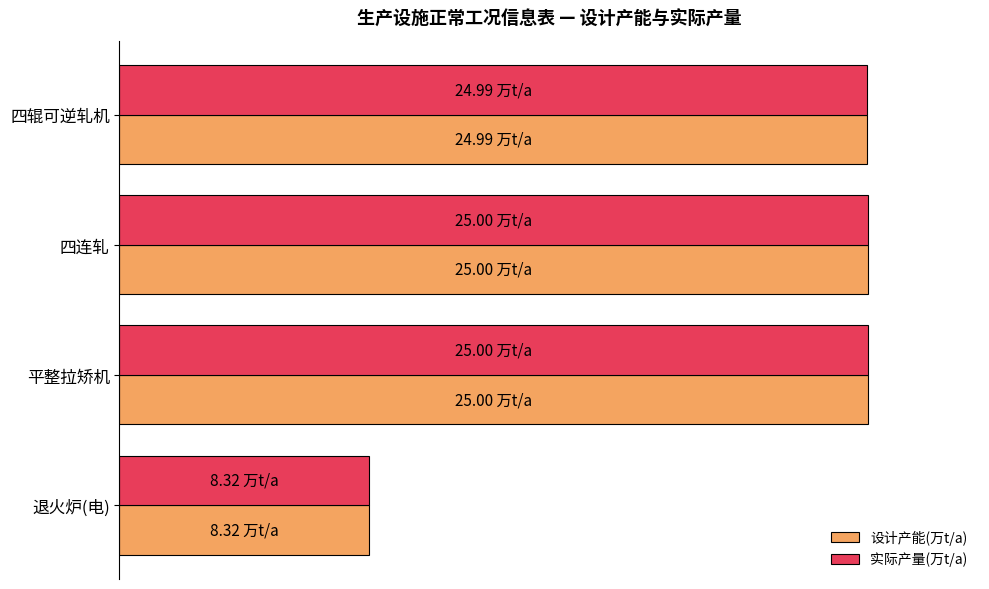

What is the greatest value displayed?

100.0